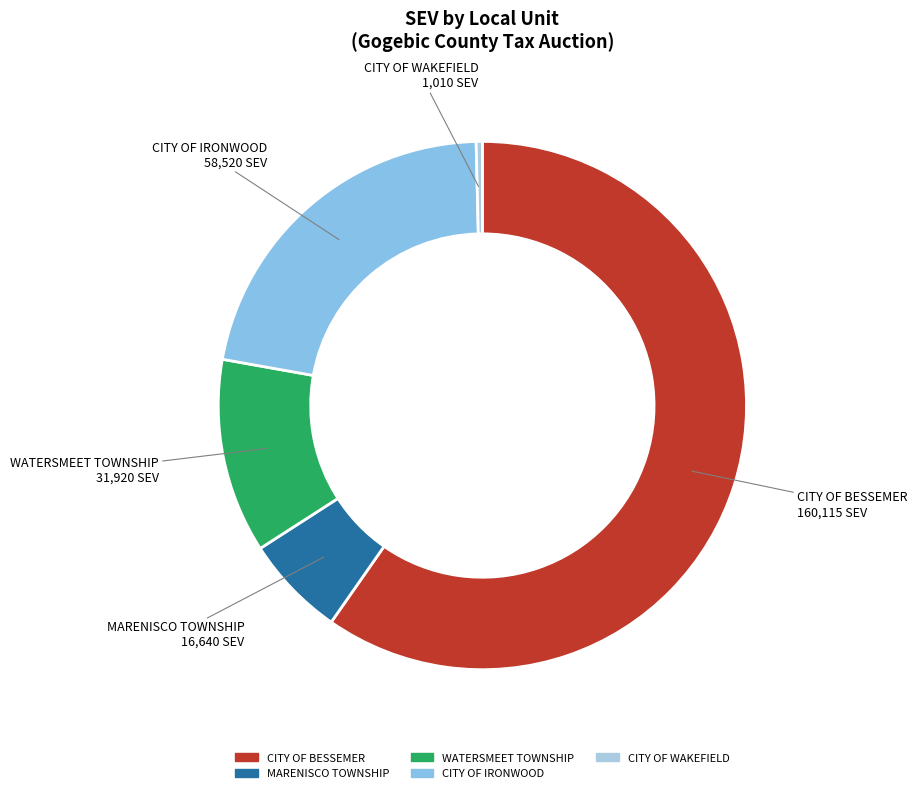

Count the number of slices in the pie.

5